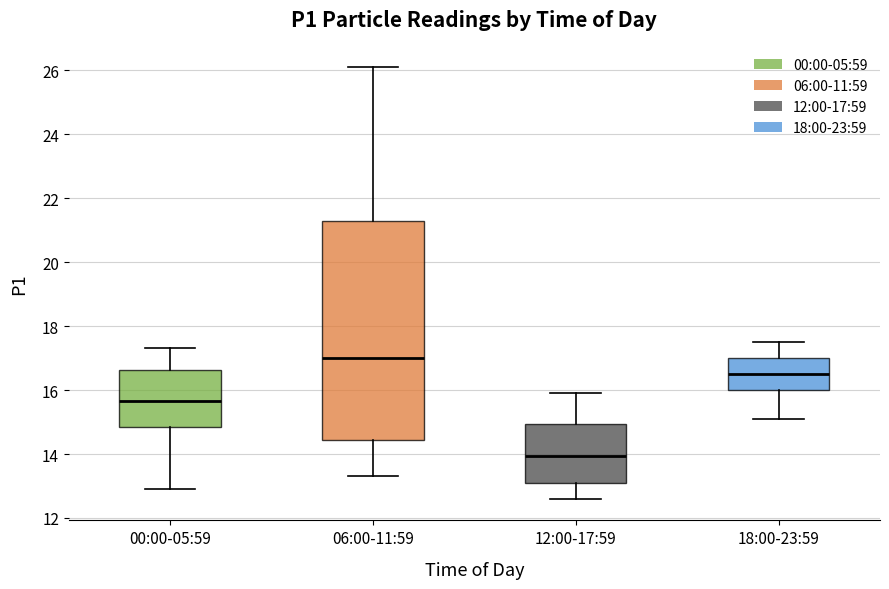

Reading left to right, read every box against the y-axis: the position of its median line, the range the box covers, and the ends of its whiskers. The values are not printed on the chart, so give them approximately, as read against the axis.

00:00-05:59: median 15.6, box 14.8 to 16.6, whiskers 13.0 to 17.4
06:00-11:59: median 17.0, box 14.4 to 21.2, whiskers 13.4 to 26.2
12:00-17:59: median 14.0, box 13.2 to 15.0, whiskers 12.6 to 16.0
18:00-23:59: median 16.6, box 16.0 to 17.0, whiskers 15.2 to 17.6